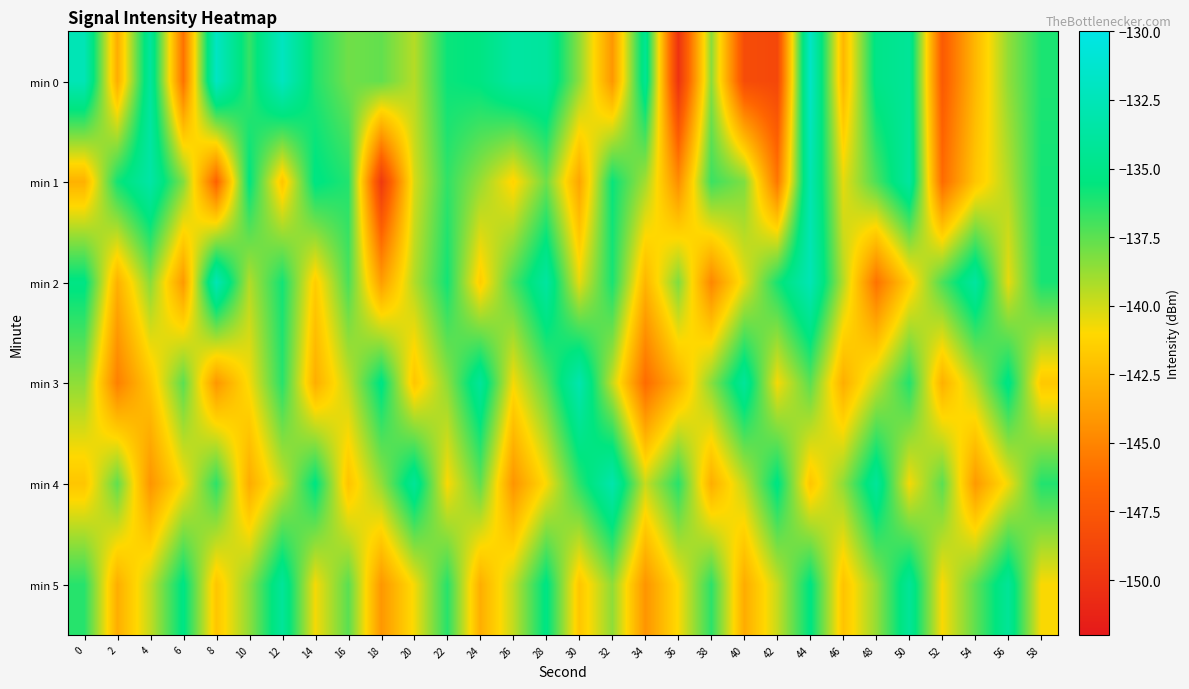

Which has a higher value, 40 or 52?

52